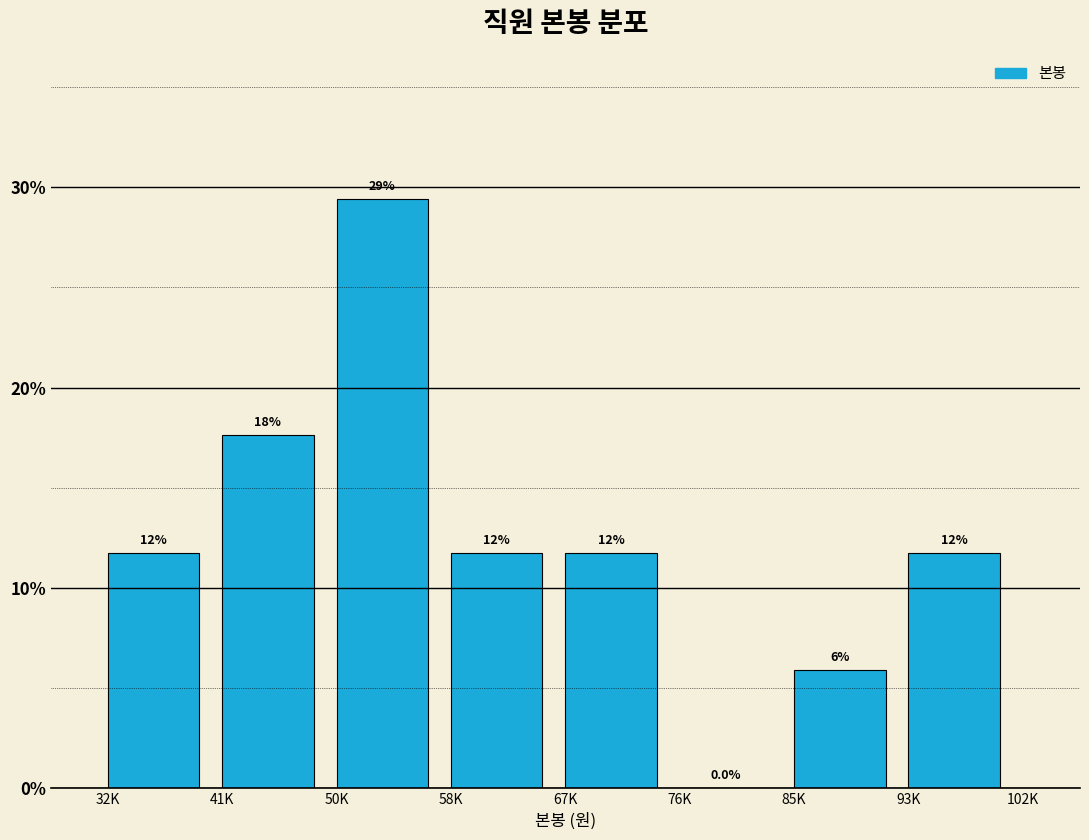

Are the bars horizontal?

No